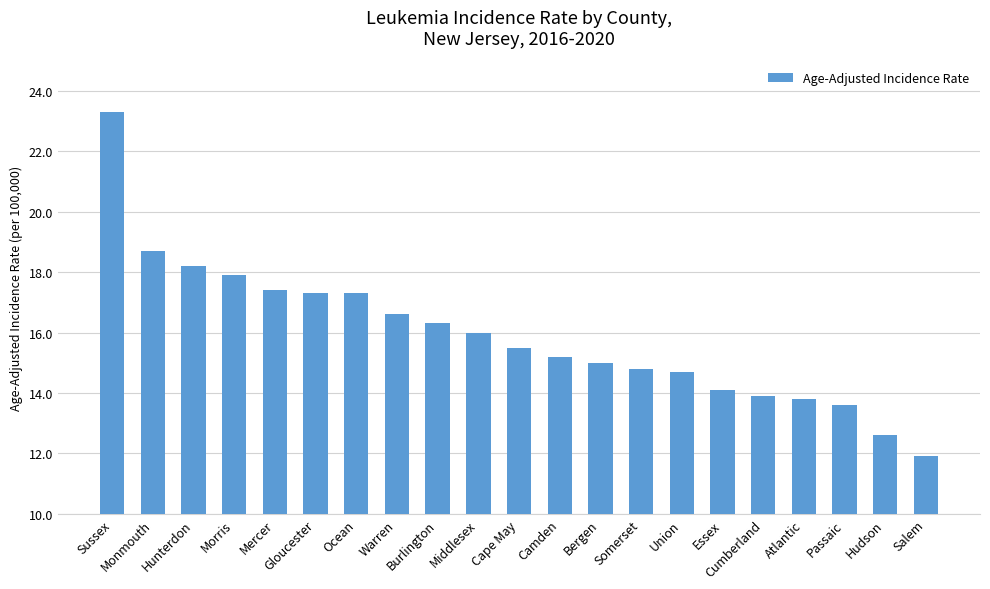

The value at Gloucester is 17.3. True or false?

True